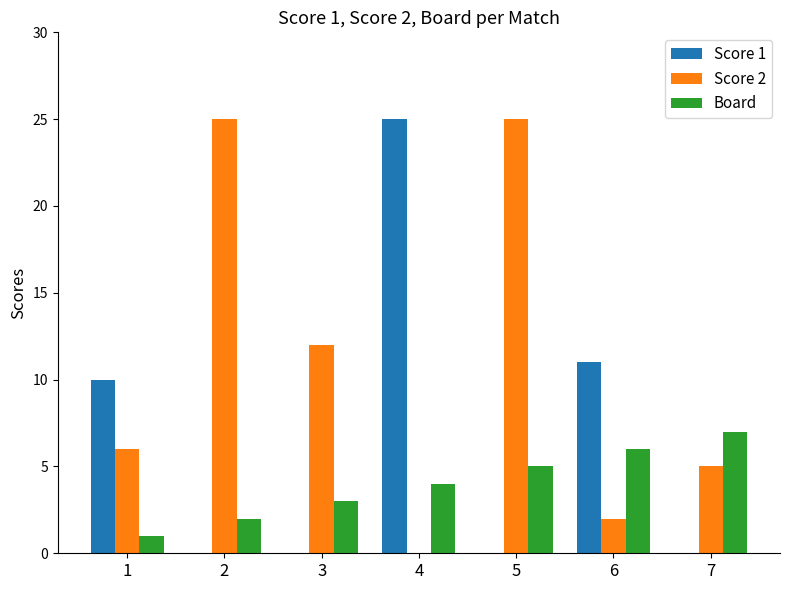

Is it true that Score 2 equals 9 at 5?

False